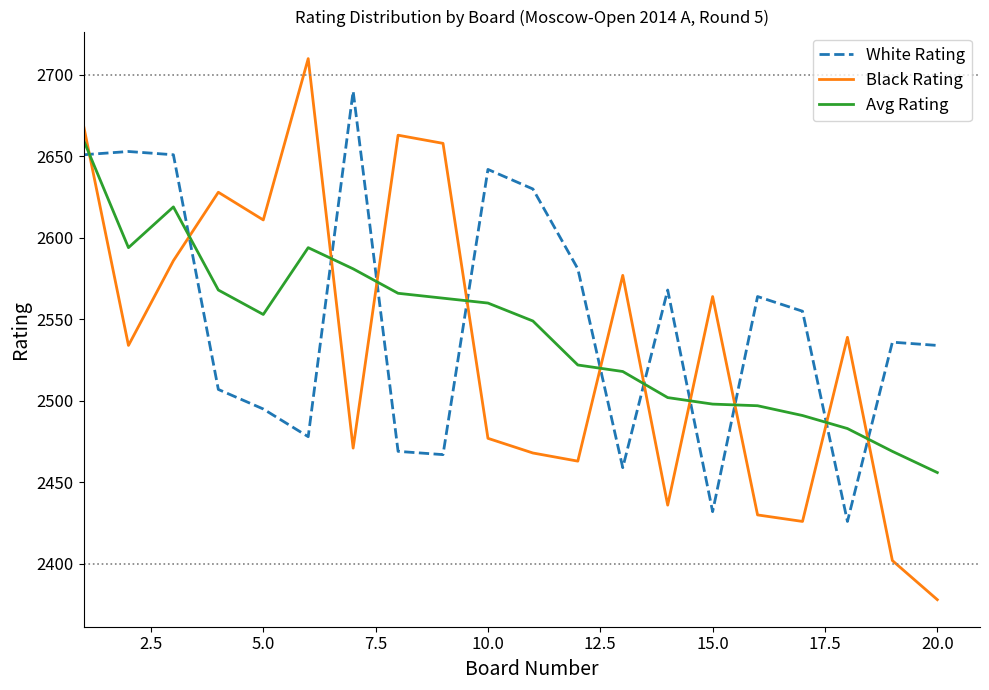

How many interior local valleys does the Black Rating series have?

6